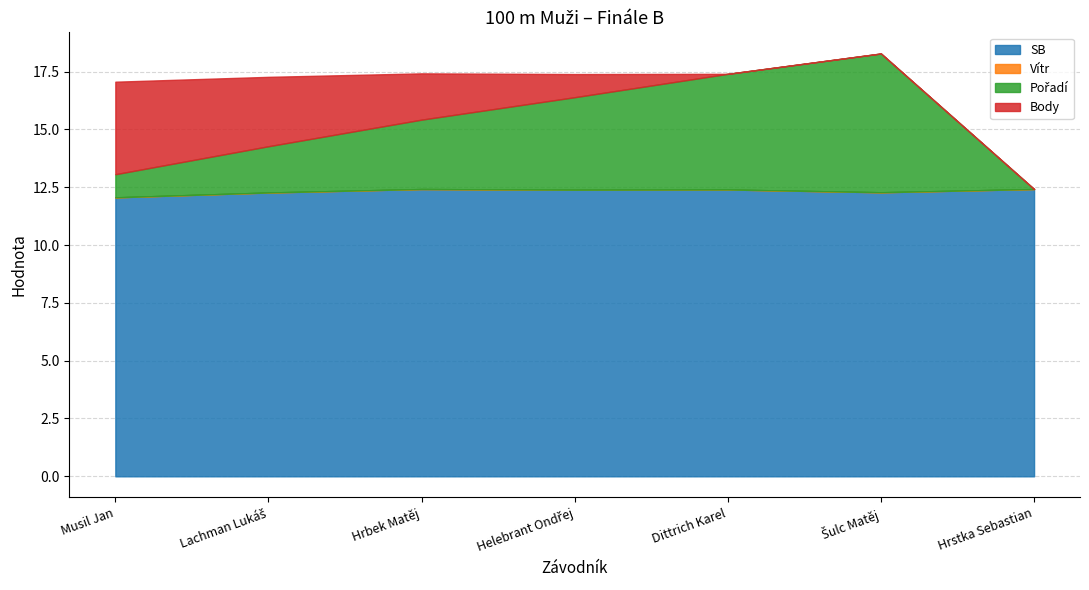

What is the label of the 1st point from the left?

Musil Jan